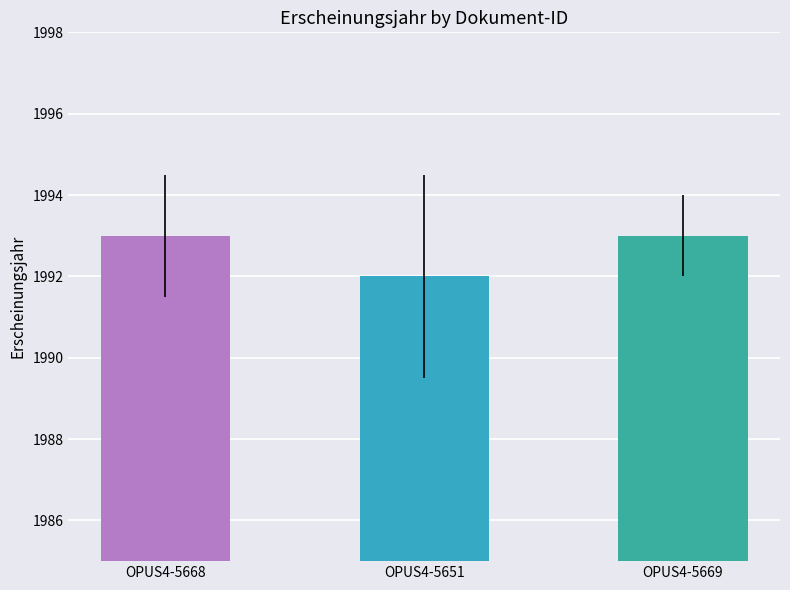

How many series are shown in this chart?

1